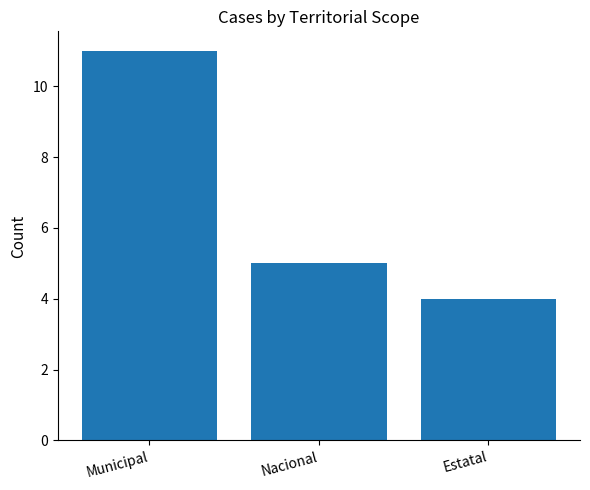

How many data points are less than 5?

1